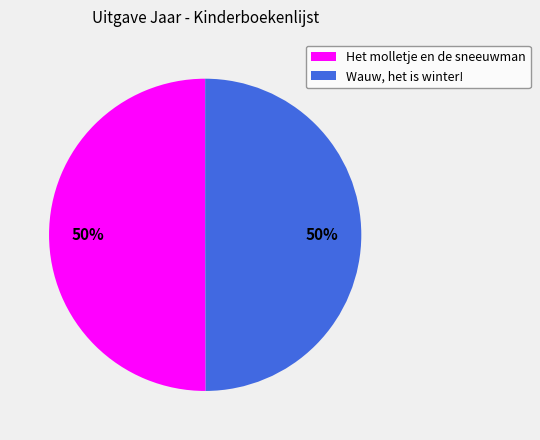

The Wauw, het is winter! slice represents 63% of the pie. True or false?

False